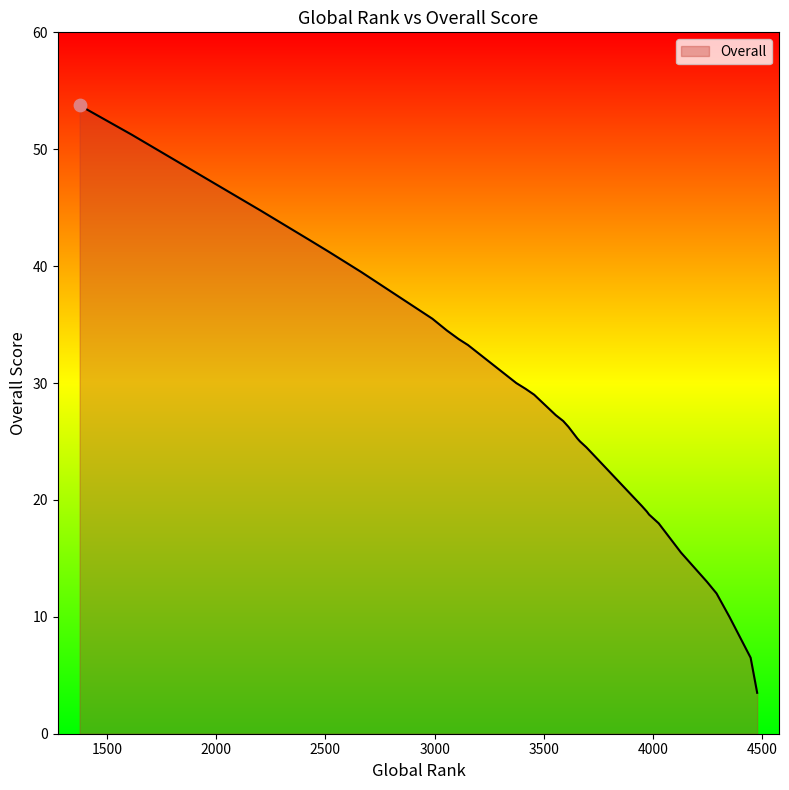

Between 19 and 17, which is larger?

17